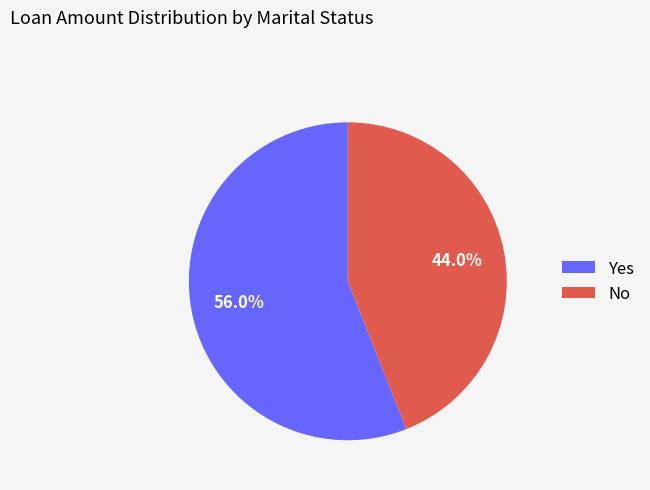

Is there any slice that represents more than half of the pie?

Yes